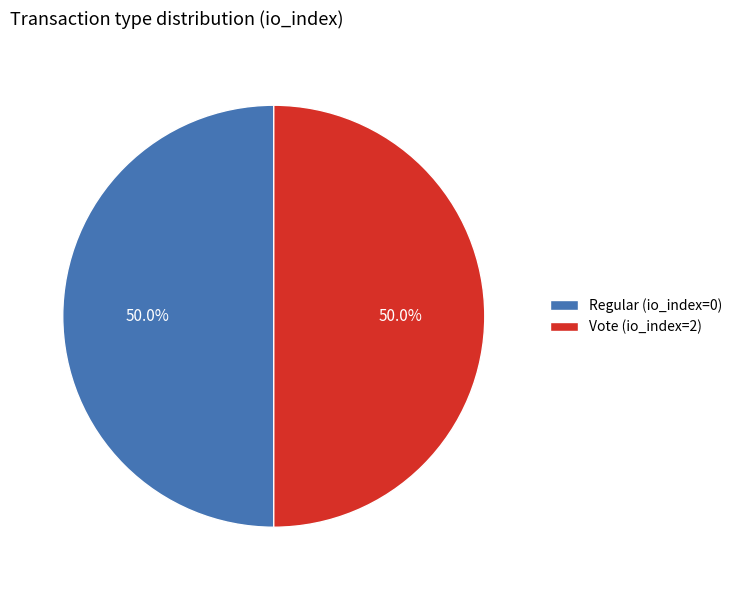

What percentage is NOT represented by Vote (io_index=2)?

50.0%